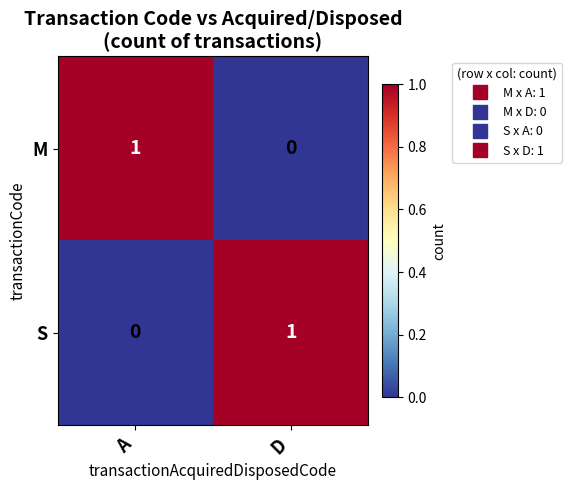

Is the value of M at D greater than the value of S at D?

No